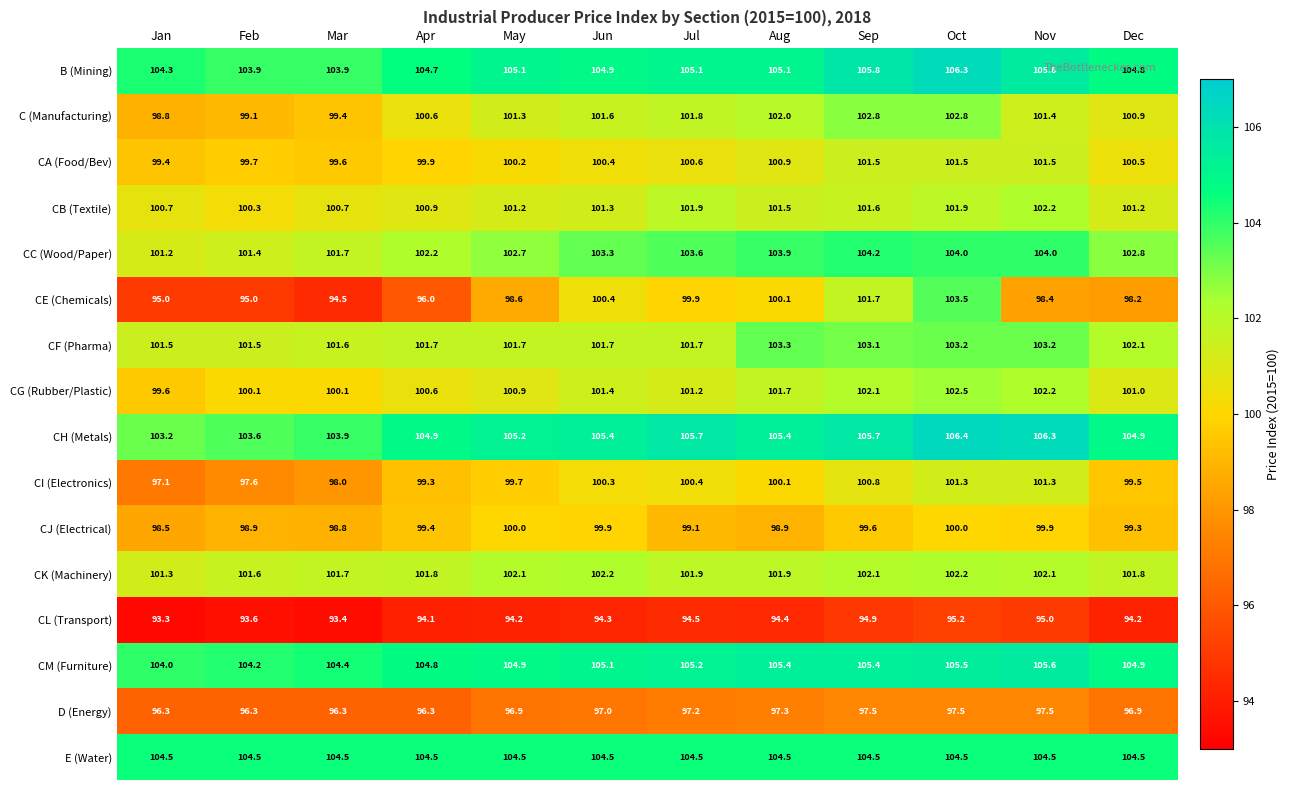

Count the number of categories in the chart.

12